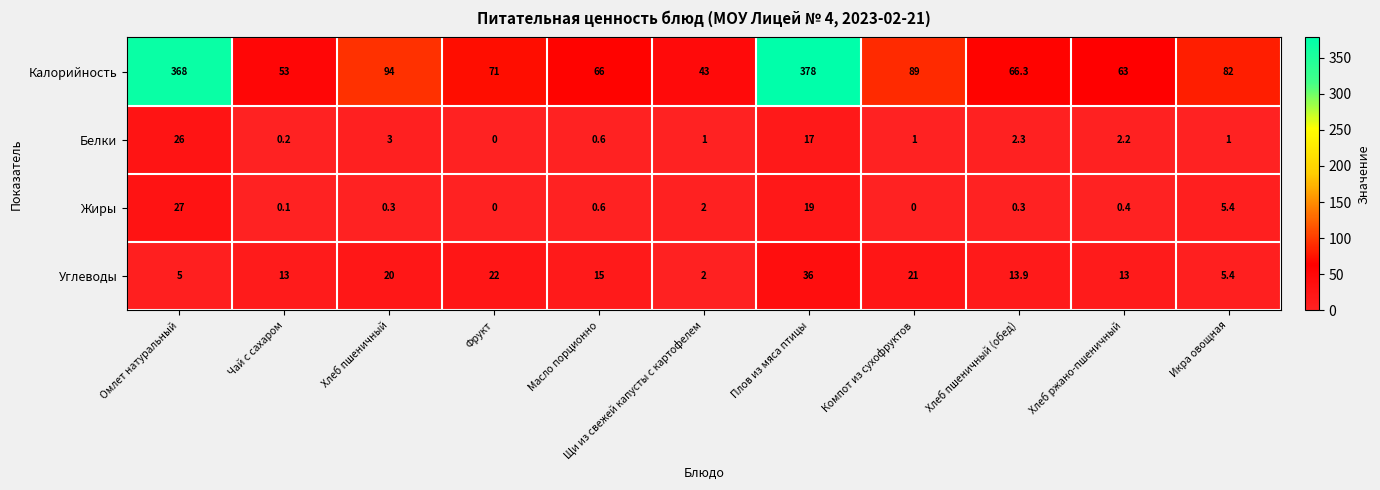

What is the difference between the highest and lowest values at Компот из сухофруктов?

89.0